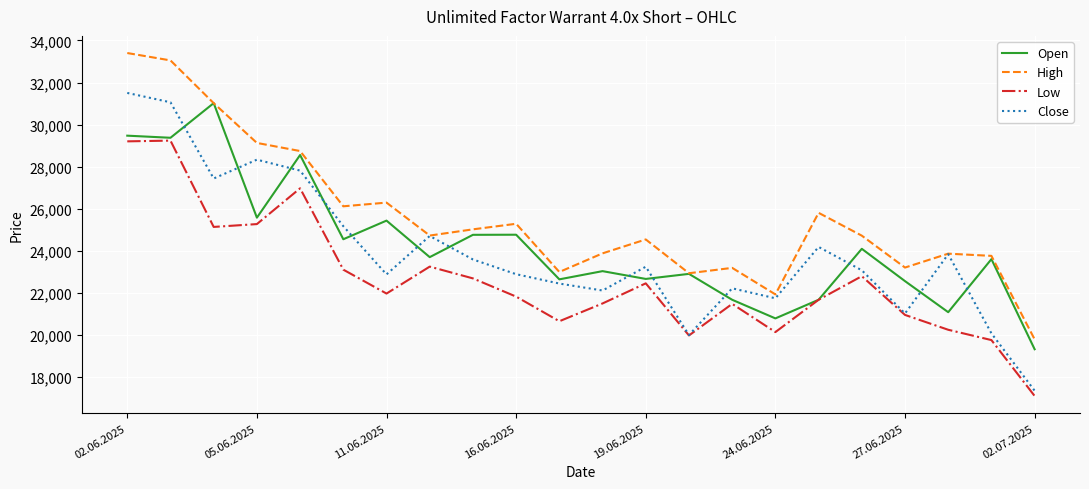

Which series has the largest range (max minus min)?

Close